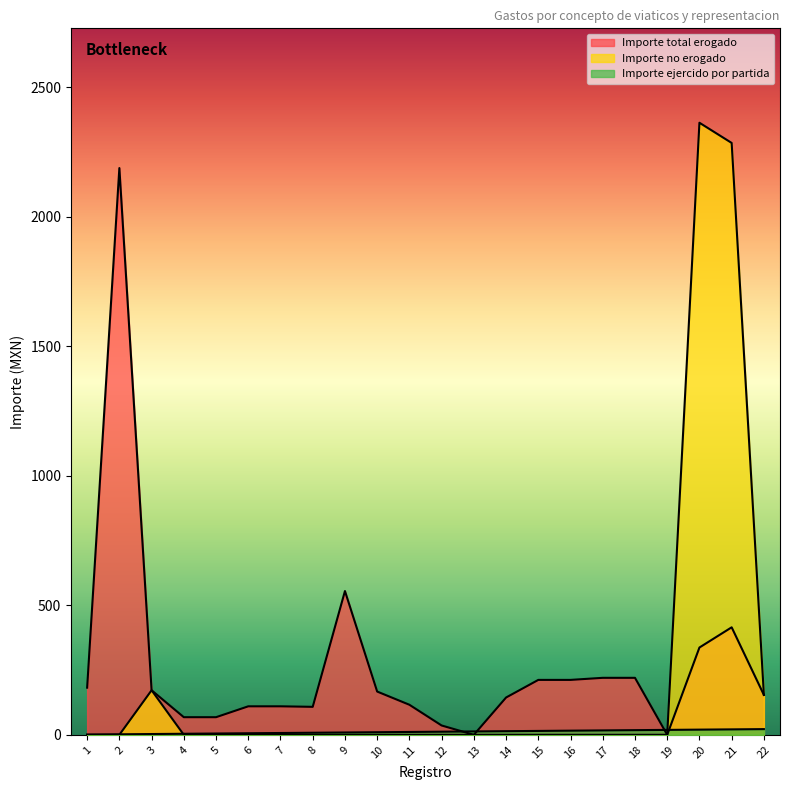

How many lines are shown in the chart?

3